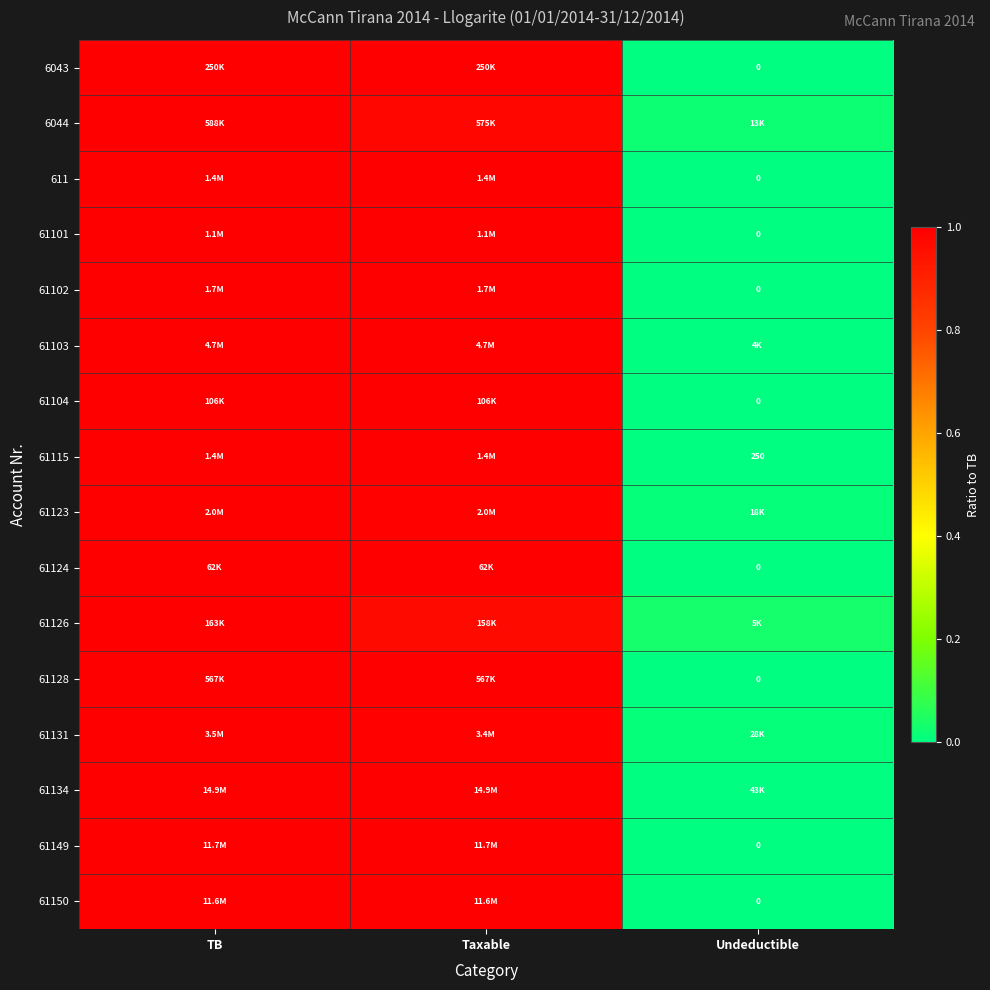

Which has a higher value, Undeductible or TB?

TB